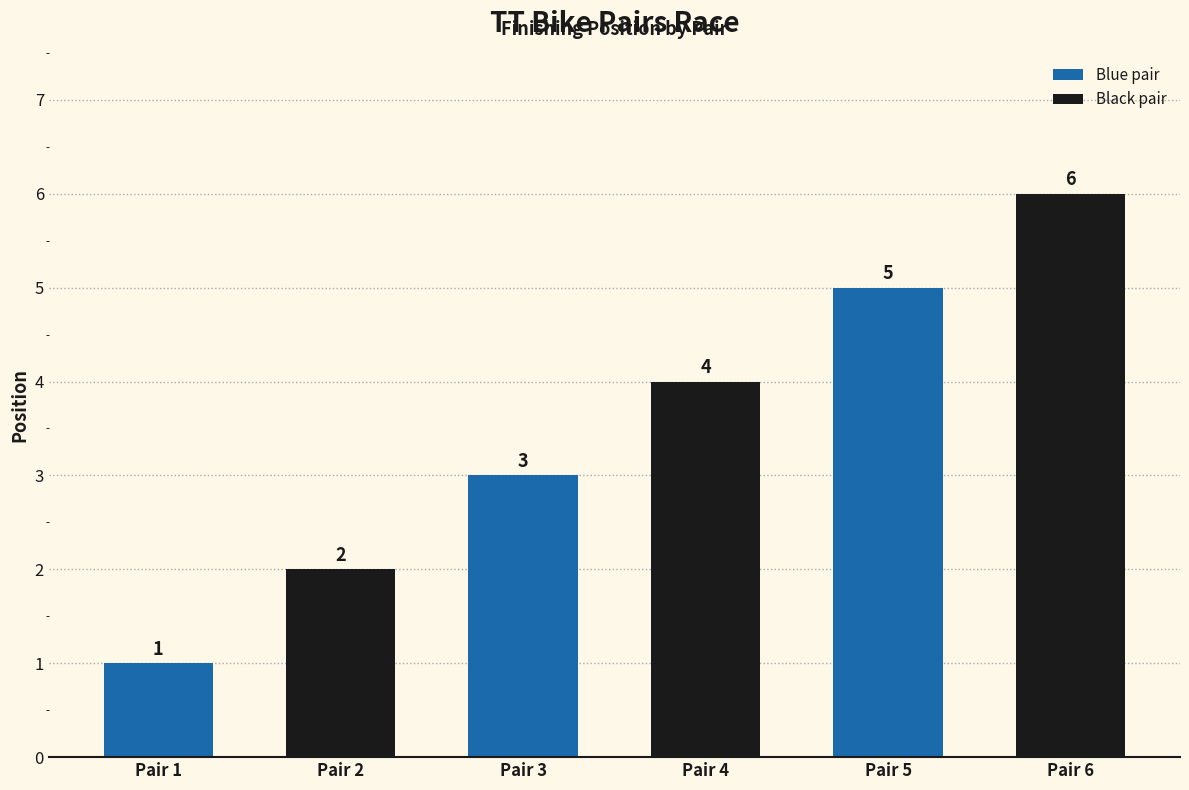

How many values are between 2 and 5?

4